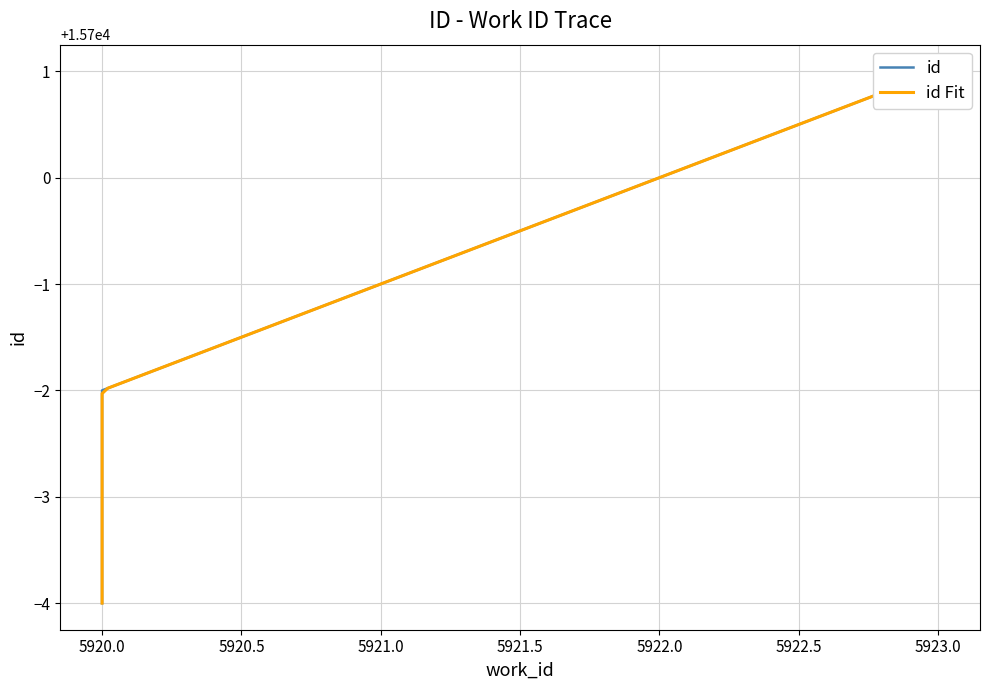

What is the change in value from 5920 to 5922?

+4